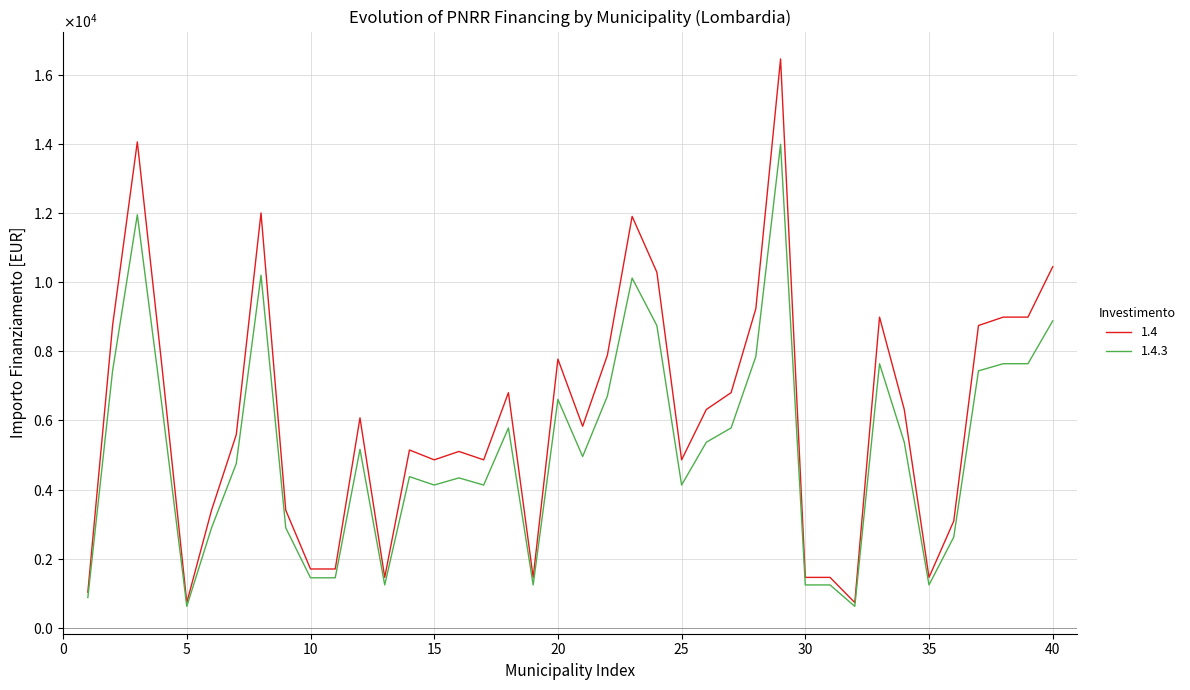

In 1.4.3, how many points are higher than both neighbors (excluding endpoints)?

10